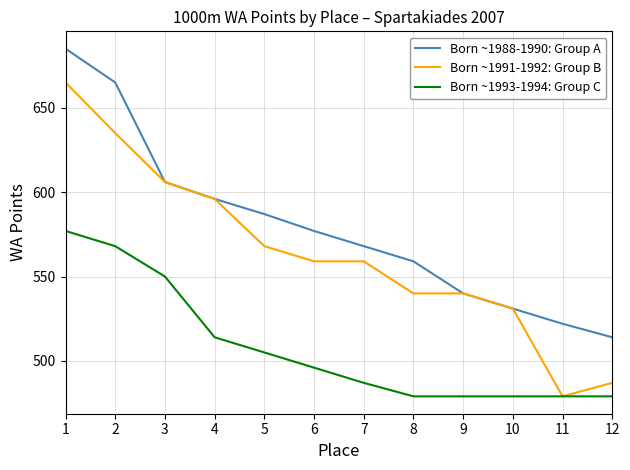

What is the greatest value displayed?

685